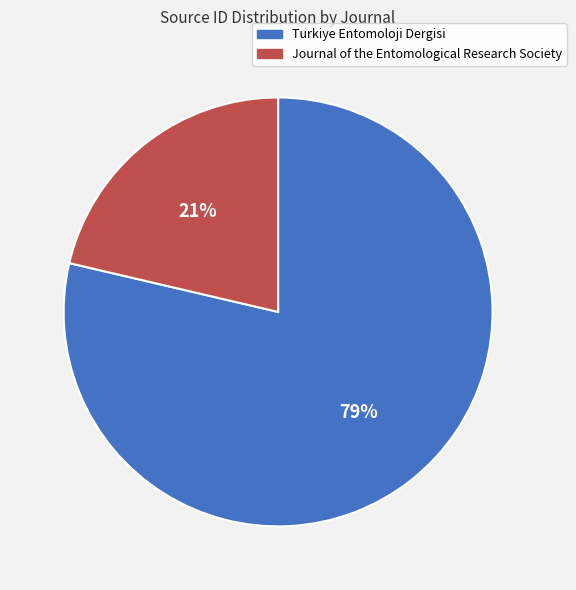

Is there any slice that represents more than half of the pie?

Yes